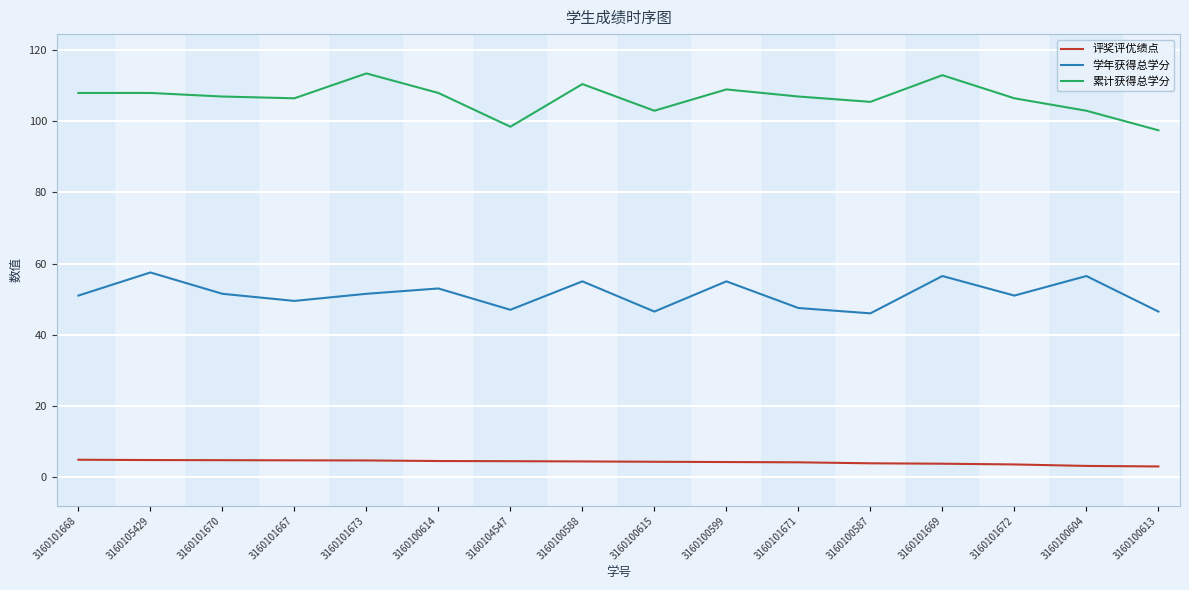

True or false: 累计获得总学分 and 评奖评优绩点 intersect in this chart.

False